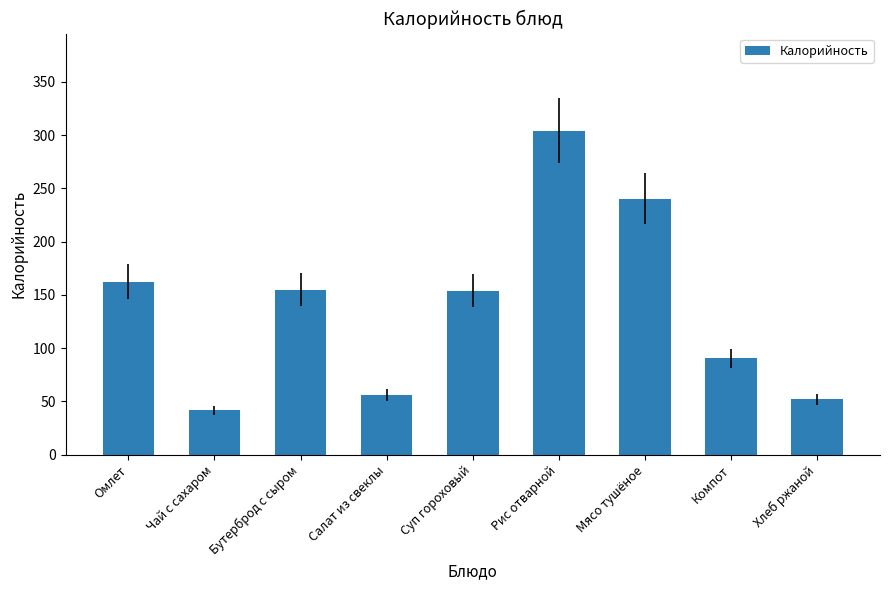

What is the sum of the values at Мясо тушёное and Суп гороховый?

394.2